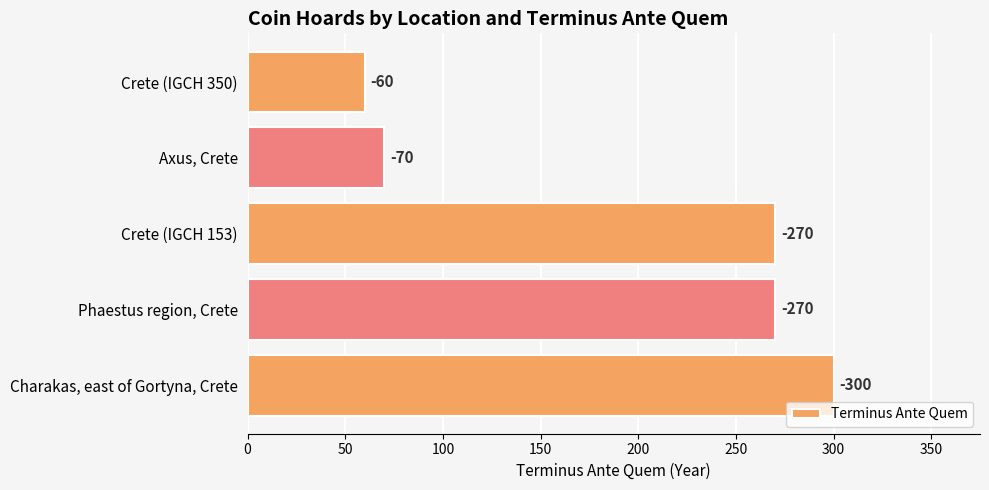

What is the sum of all values?

970